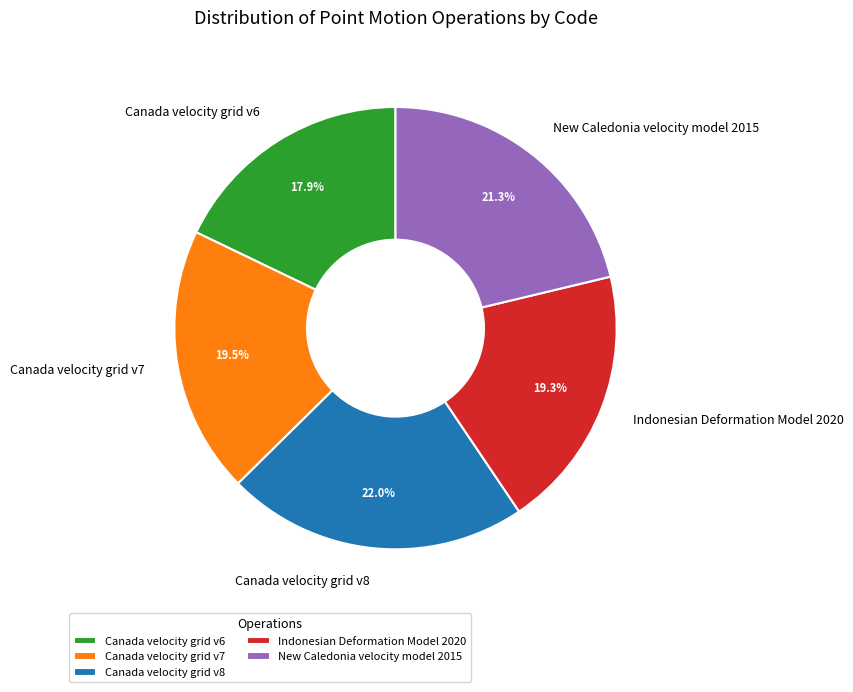

The Canada velocity grid v6 slice represents 18% of the pie. True or false?

True